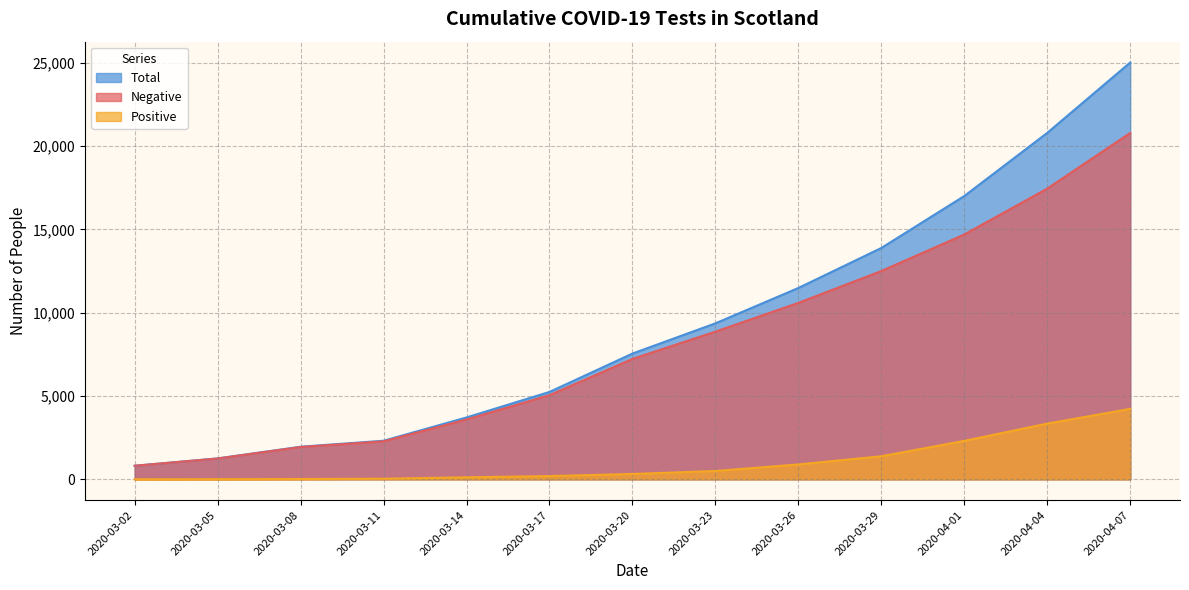

The Positive series shows 9 at 2020-03-05. True or false?

False